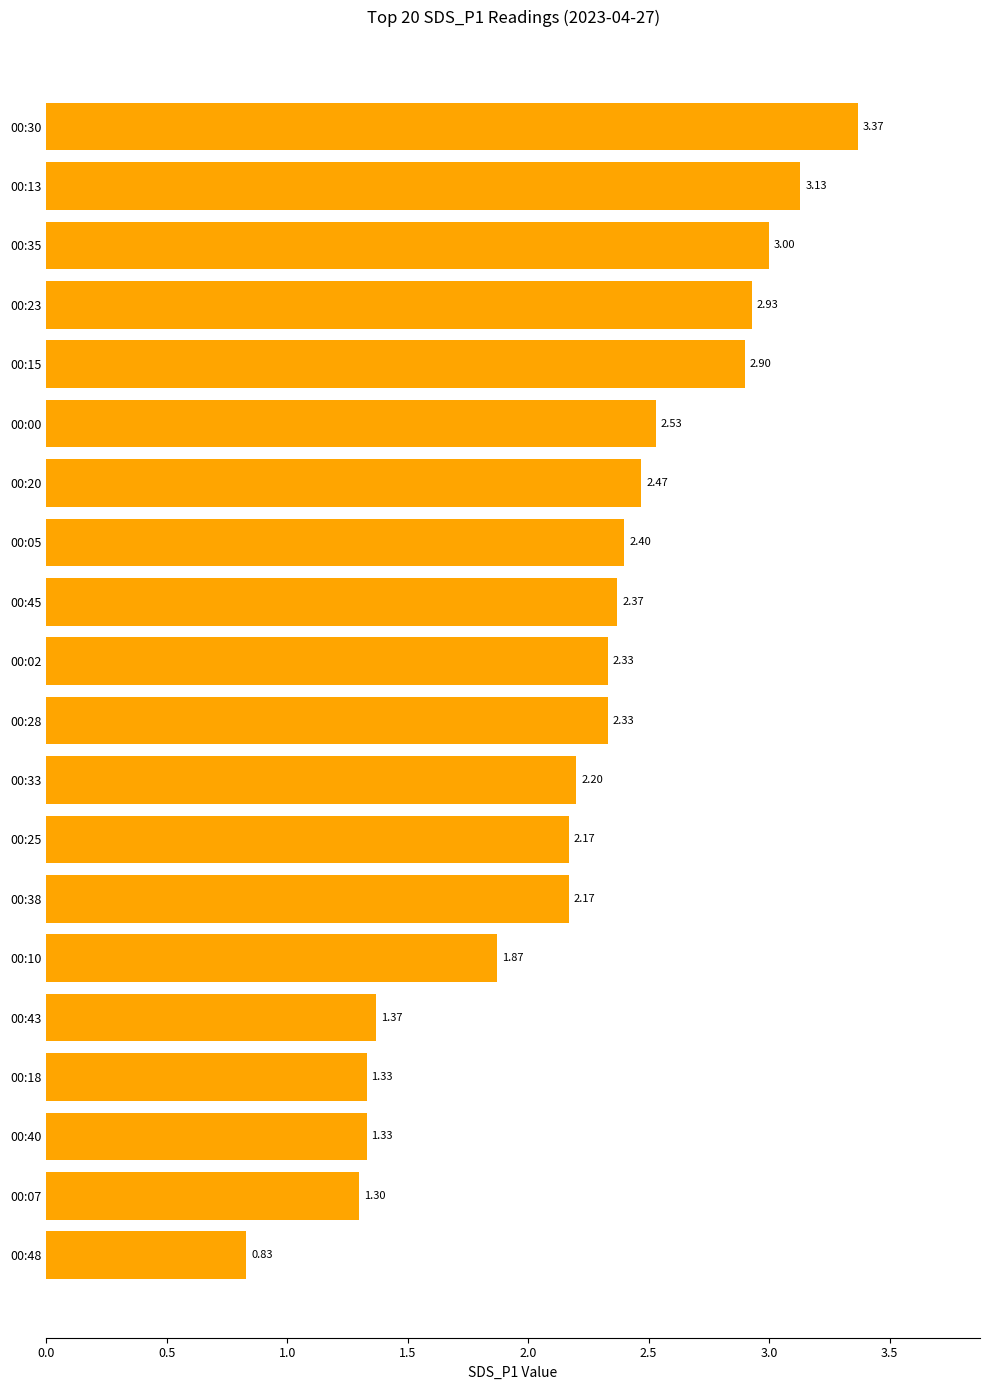

Which label corresponds to the smallest value in the chart?

00:48